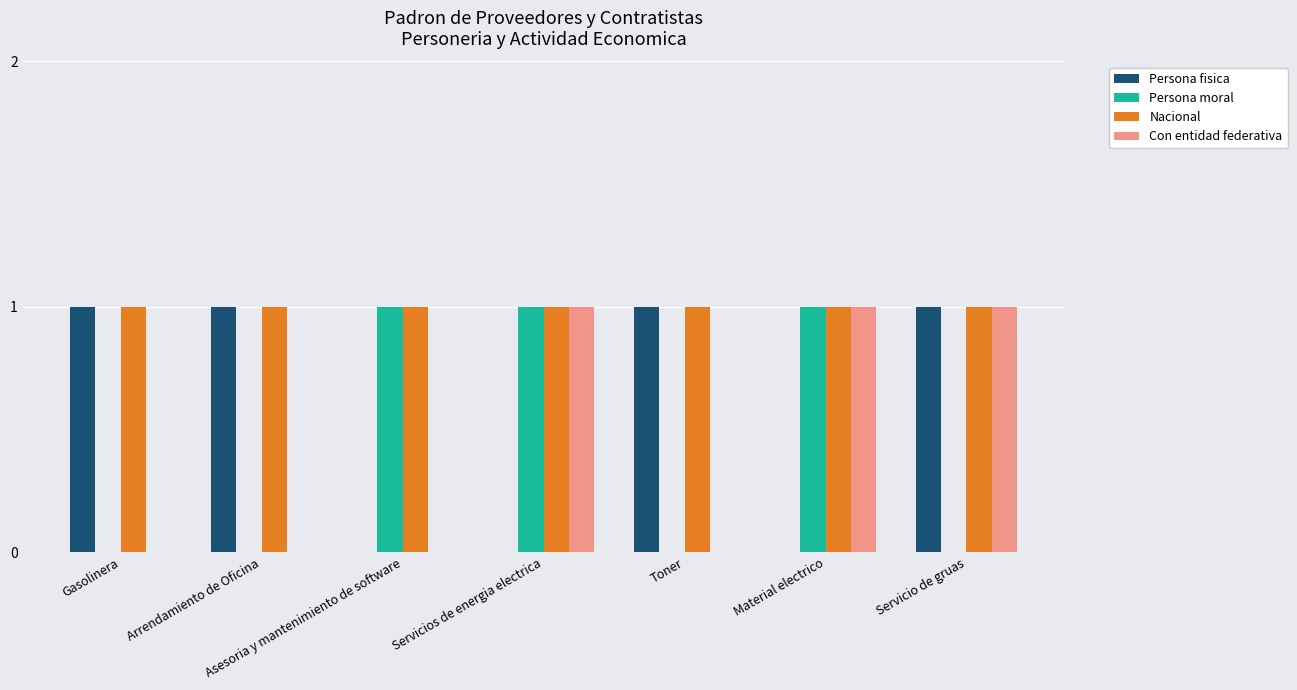

Which series changed the most between Asesoria y mantenimiento de software and Material electrico?

Con entidad federativa